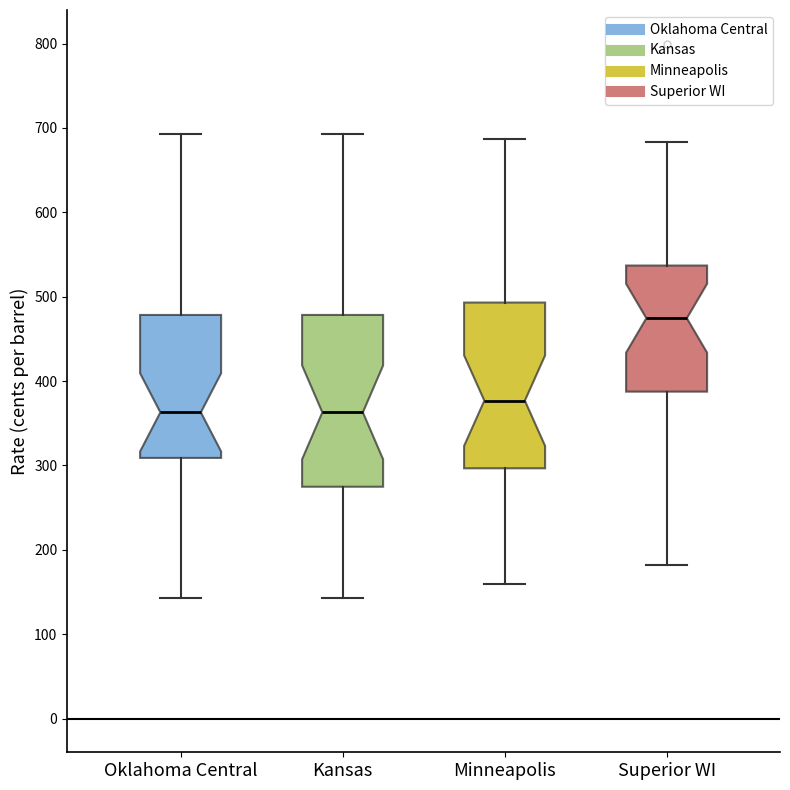

Reading left to right, transcribe this box plot: for each box, give where its median line is, the range the box spans, and where its two whiskers end, as read against the y-axis. The values are not printed on the chart, so give them approximately, as read against the axis.

Oklahoma Central: median 360, box 310 to 480, whiskers 140 to 690
Kansas: median 360, box 270 to 480, whiskers 140 to 690
Minneapolis: median 380, box 300 to 490, whiskers 160 to 690
Superior WI: median 470, box 390 to 540, whiskers 180 to 680